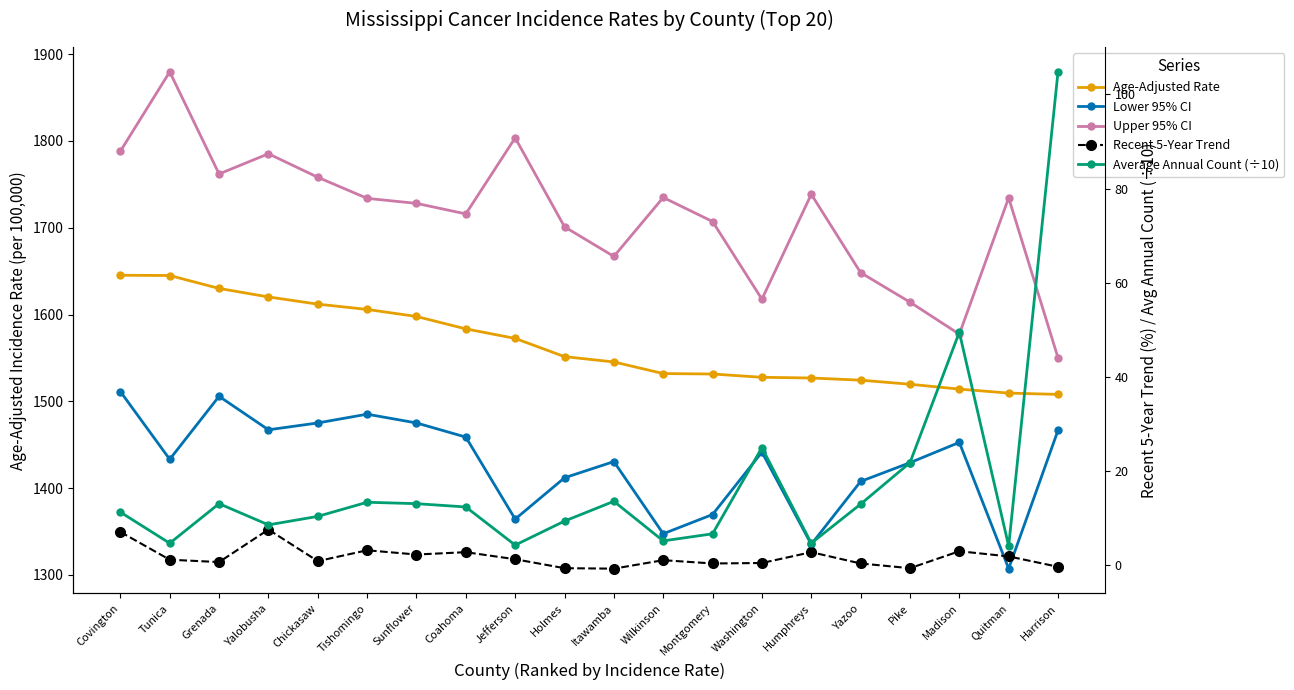

How many values in the Upper 95% CI series are below 1733?

10